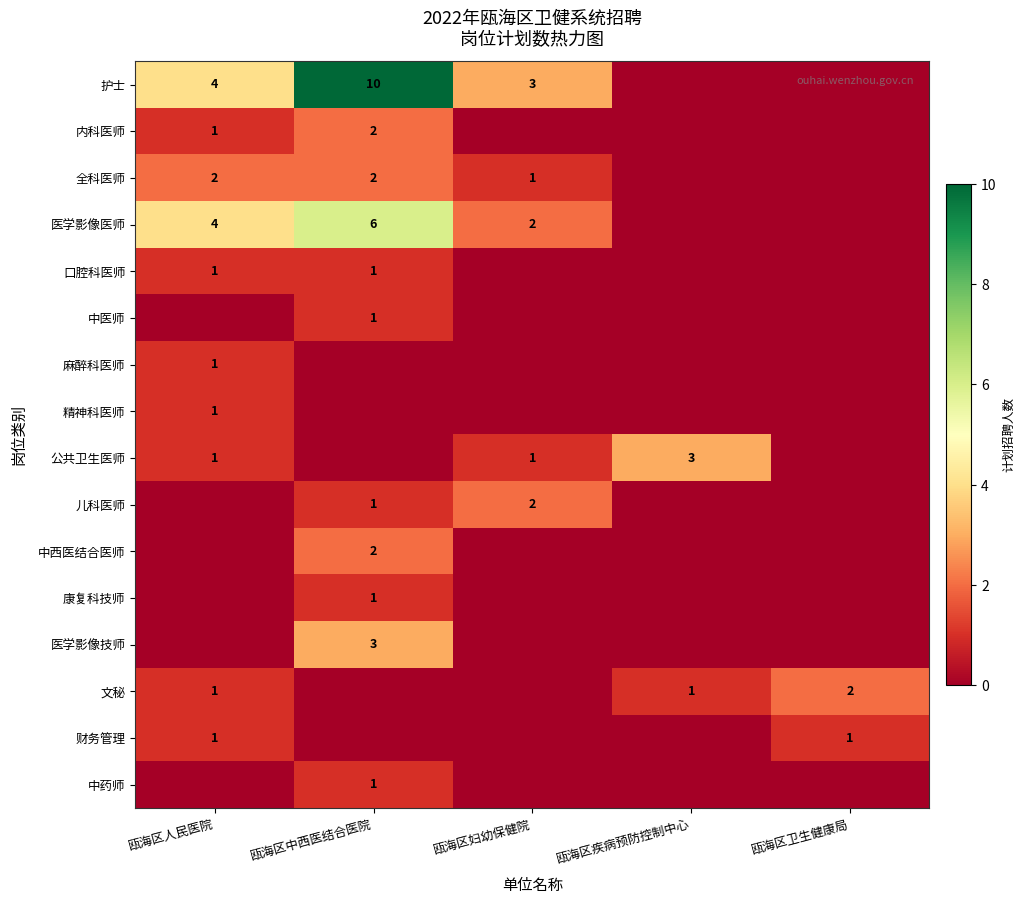

At which category is the sum across all series the highest?

瓯海区中西医结合医院